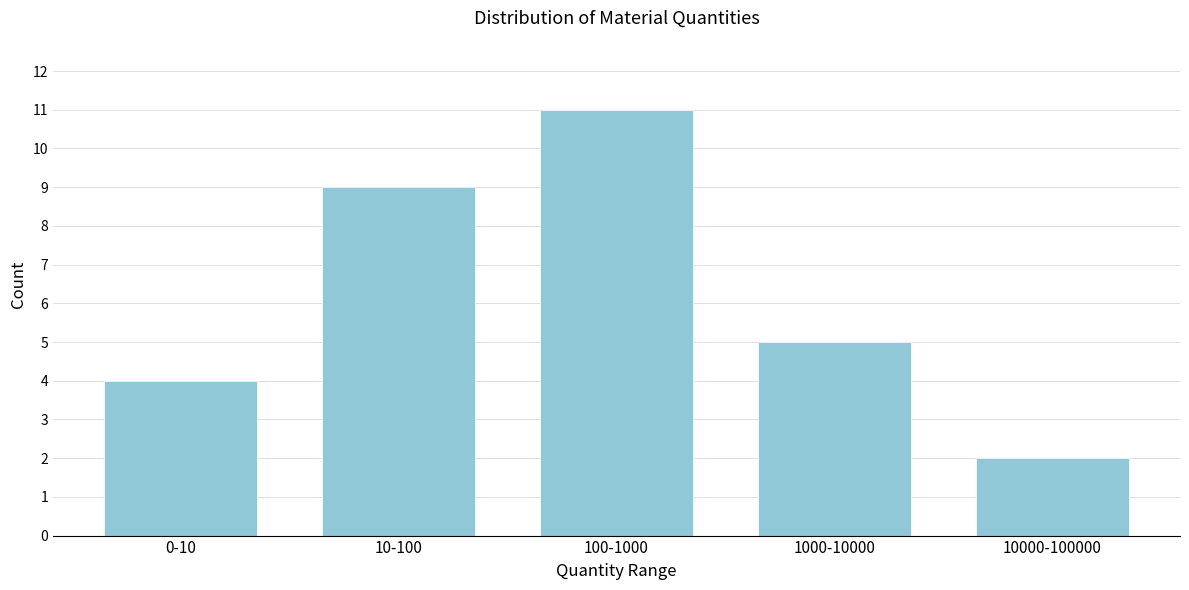

Reading right to left, extract all data points from this chart.

10000-100000=2	1000-10000=5	100-1000=11	10-100=9	0-10=4